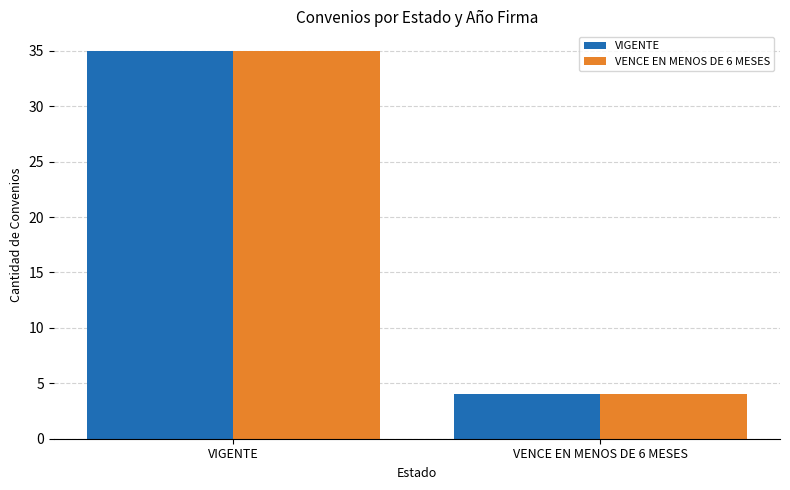

How many bars are there in total?

4